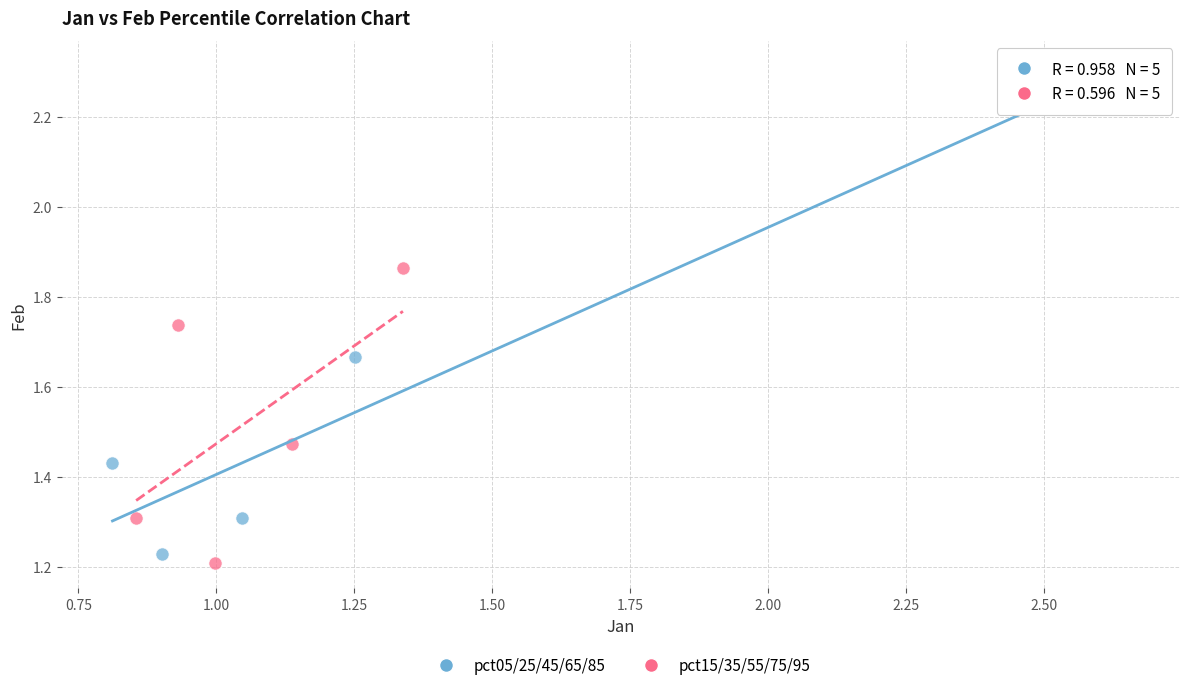

Which series reaches the maximum Y coordinate?

pct05/25/45/65/85